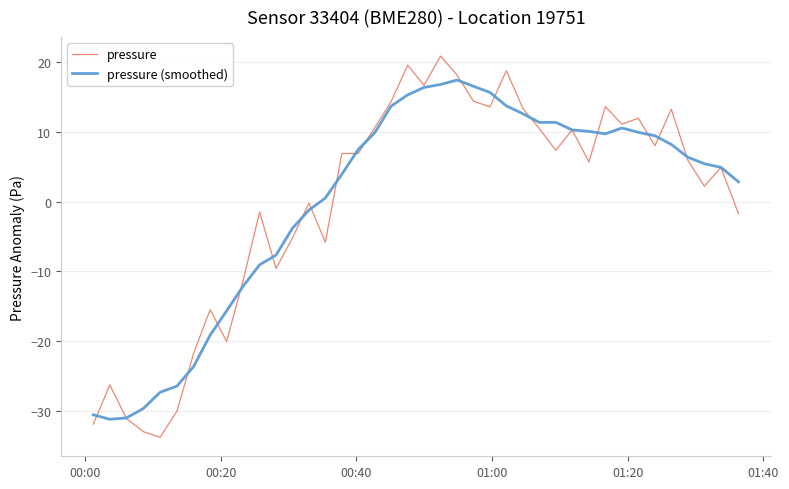

Rank the series by their maximum value, from lowest to highest.

pressure (smoothed), pressure